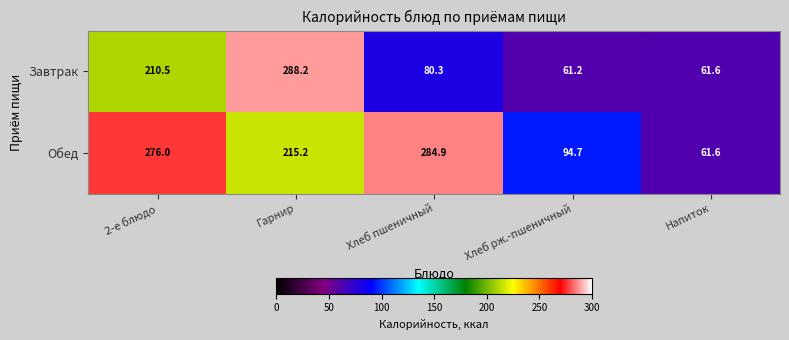

Reading left to right, list all the values displayed in this chart.

Завтрак: 210.5	288.2	80.3	61.2	61.6
Обед: 276.0	215.2	284.9	94.7	61.6